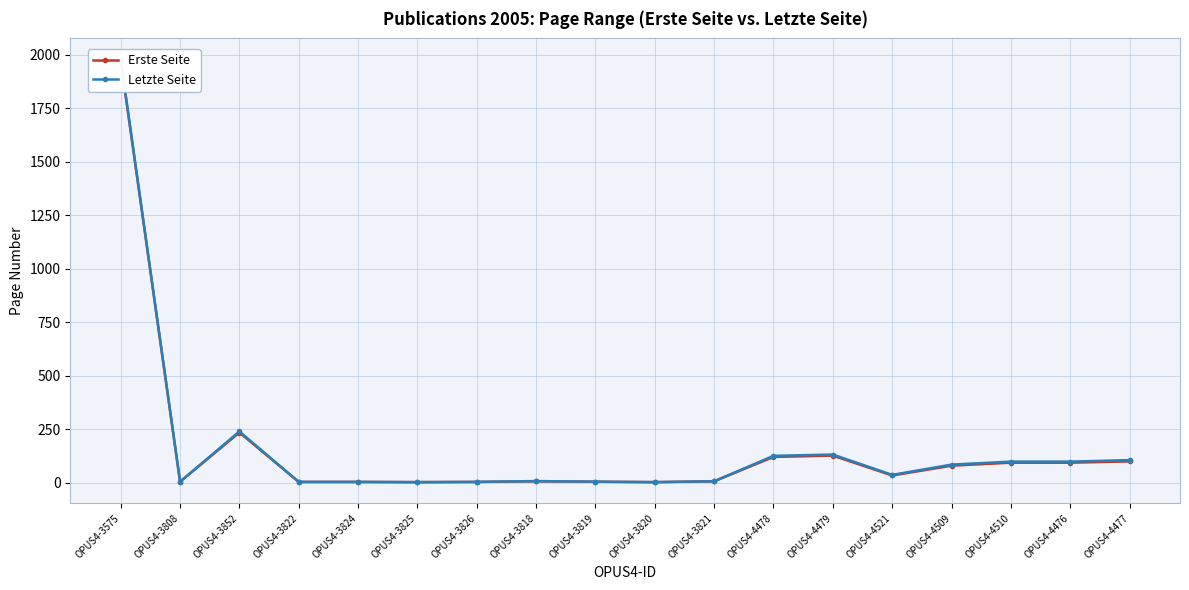

True or false: Erste Seite and Letzte Seite cross at least once.

False